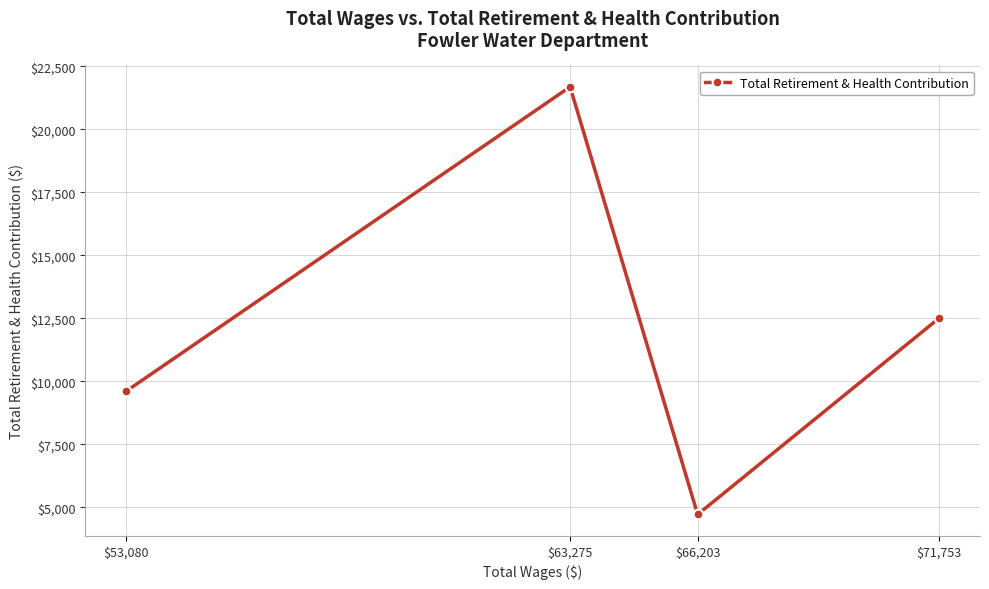

List the labels in order of value, largest first.

$63,275, $71,753, $53,080, $66,203